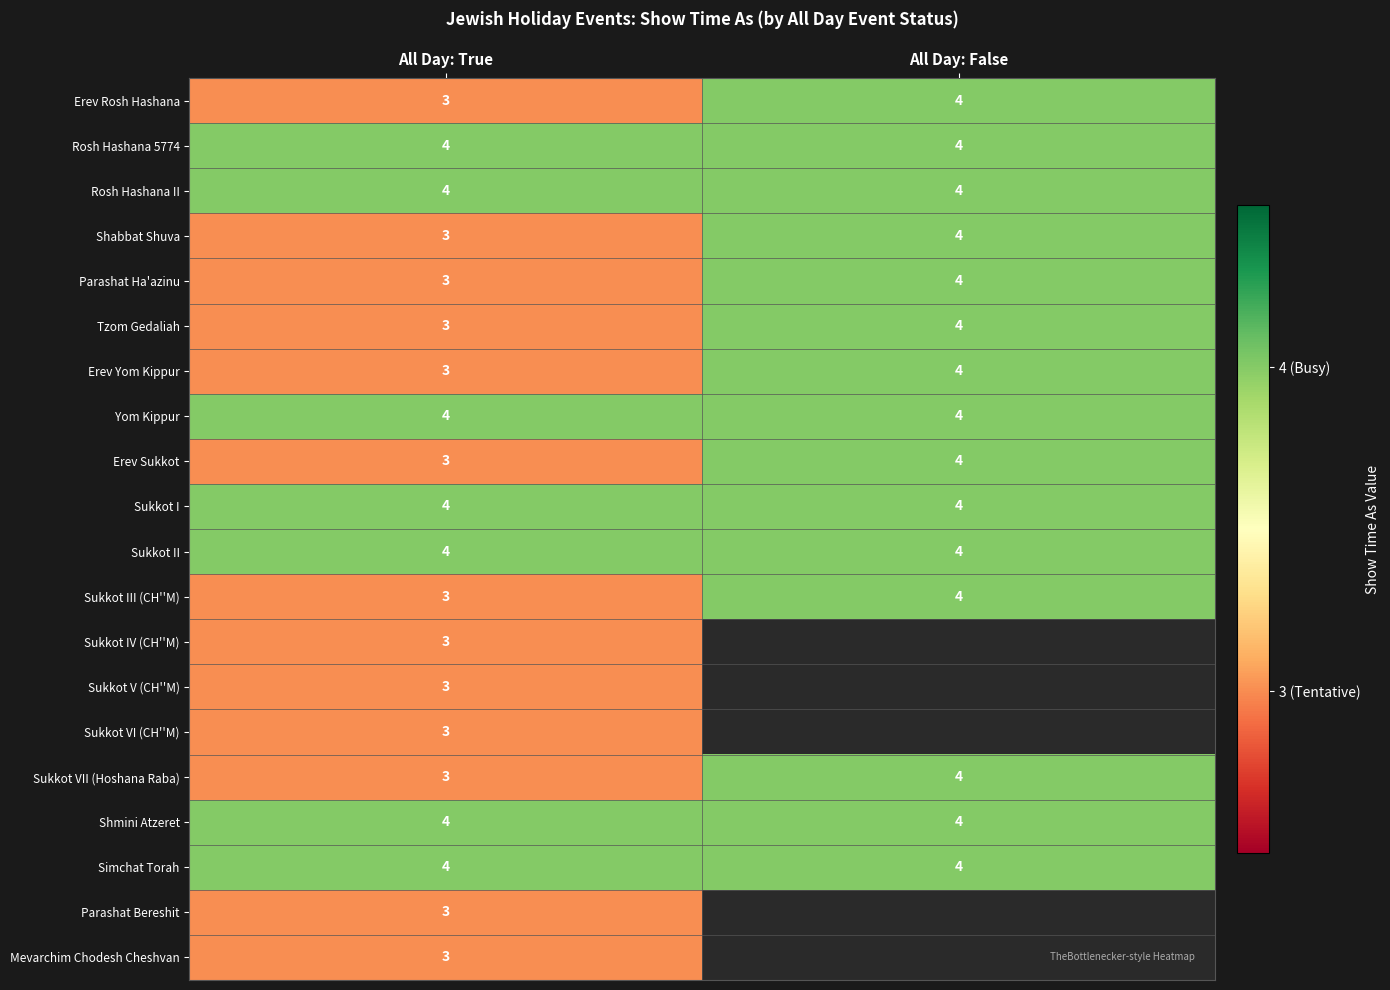

At which label is Sukkot III (CH''M) closest to 3?

All Day: True